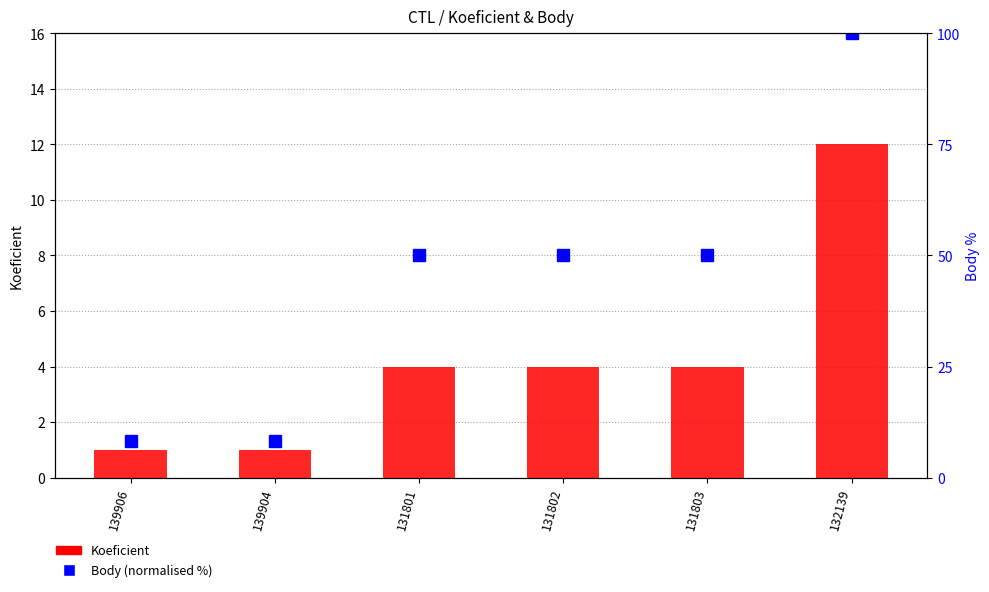

Does the chart contain any negative values?

No